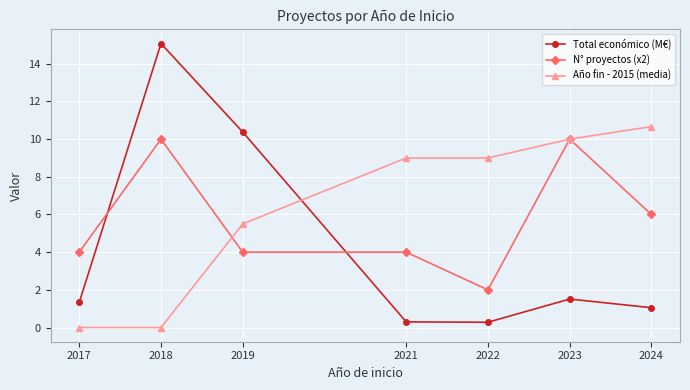

Is it true that Total económico (M€) equals 0.3 at 2022?

True